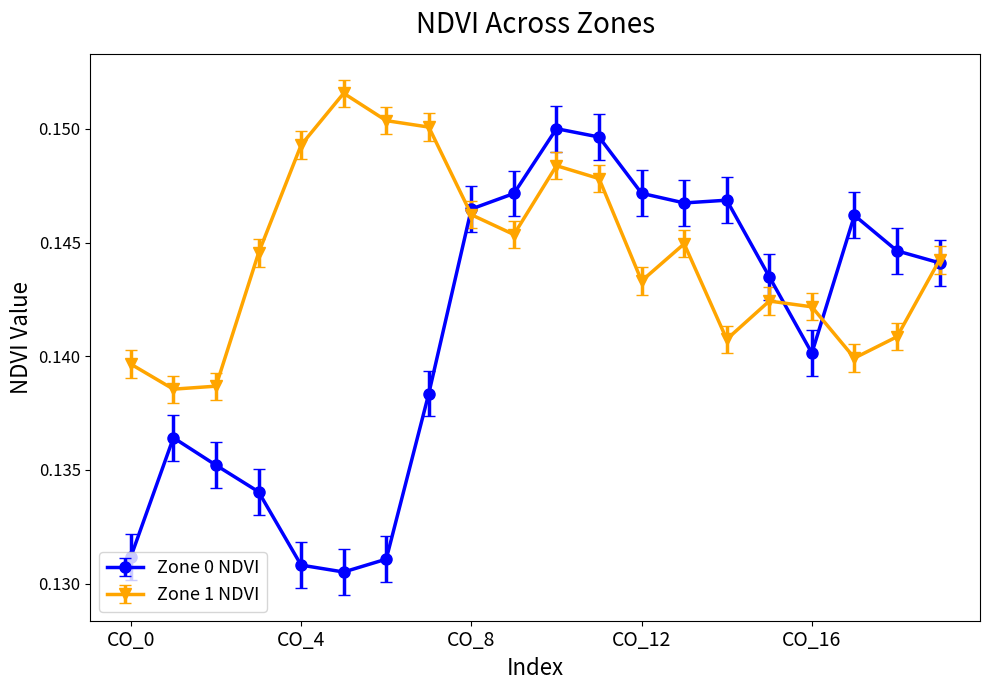

Which series has the largest total across all categories?

Zone 1 NDVI